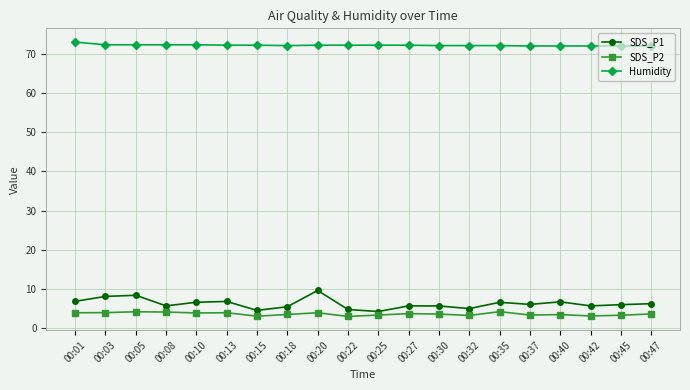

Does the chart display data point markers on the line(s)?

Yes